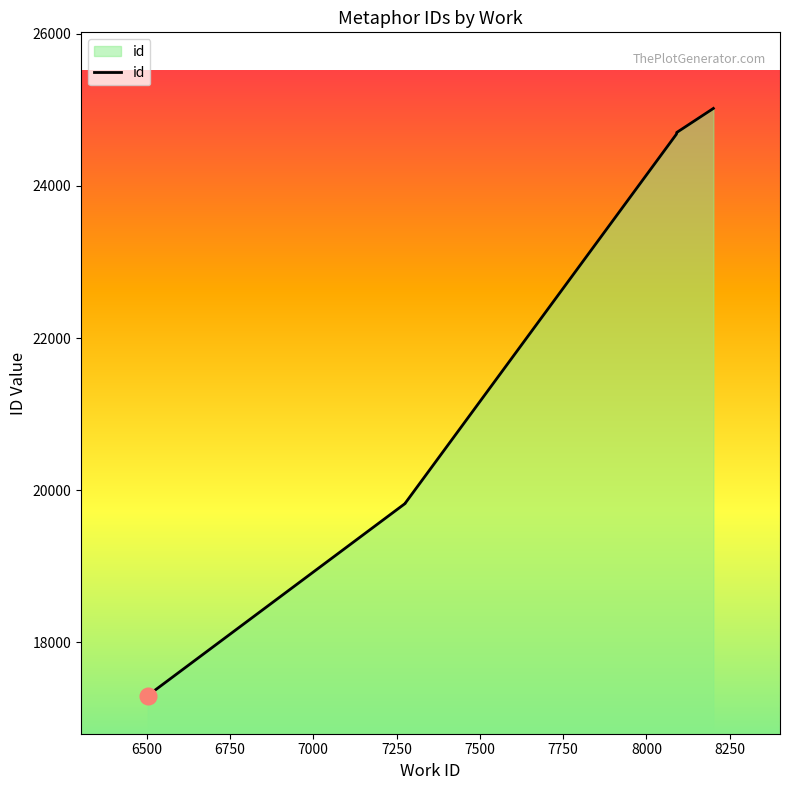

The chart shows a value of 8645 at 8091. True or false?

False